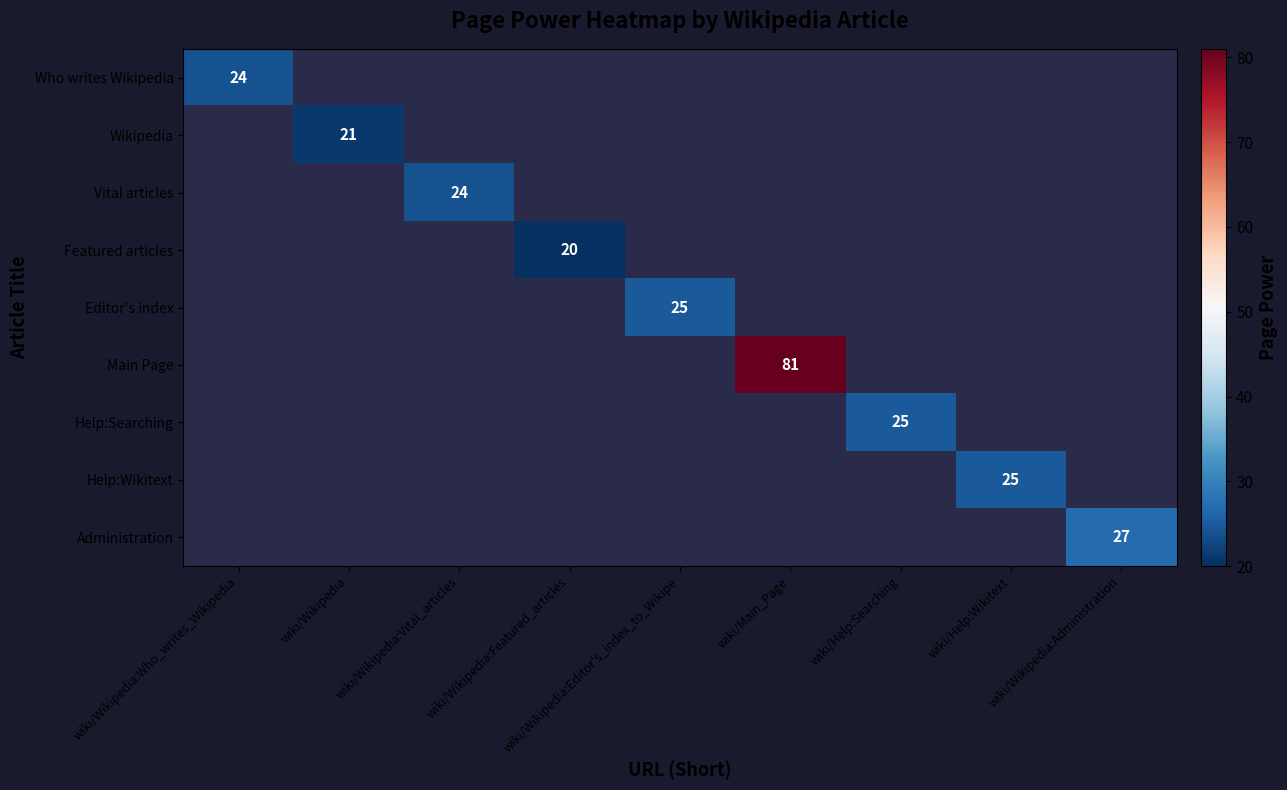

The Editor's index series shows 9 at wiki/Wikipedia:Editor's_index_to_Wikipe. True or false?

False